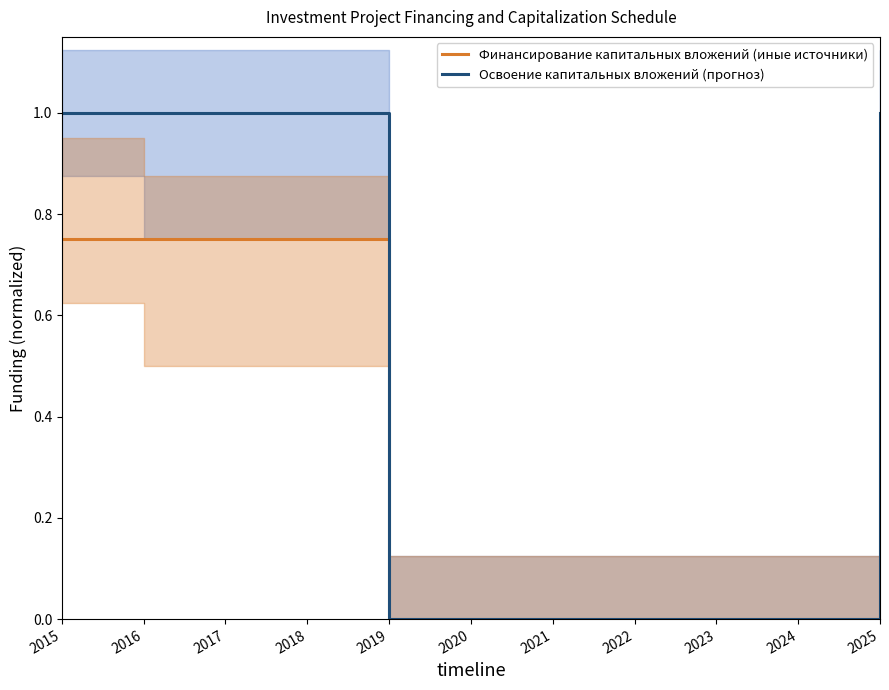

How many categories are shown in the chart?

11